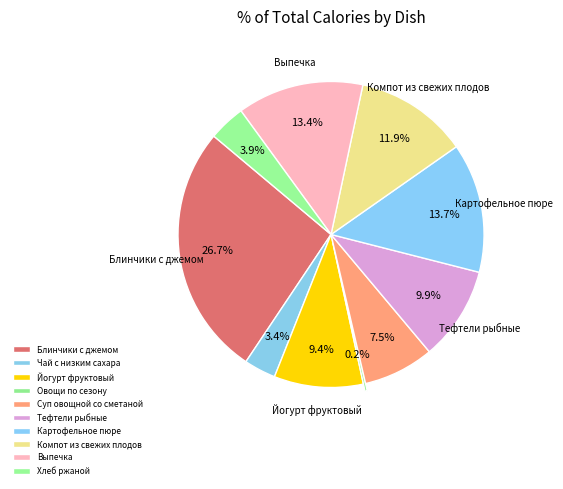

True or false: Хлеб ржаной accounts for 4% of the total.

True